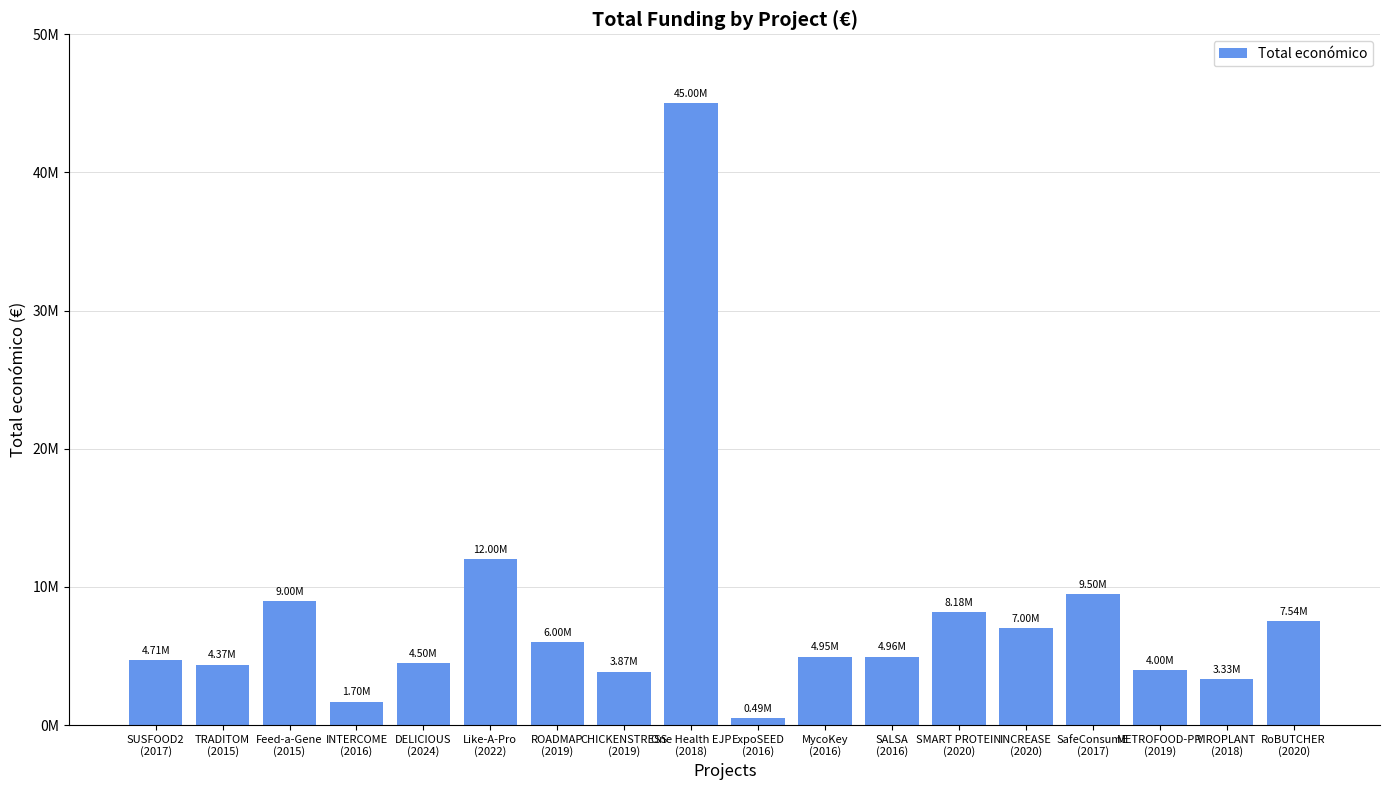

Are the bars horizontal?

No